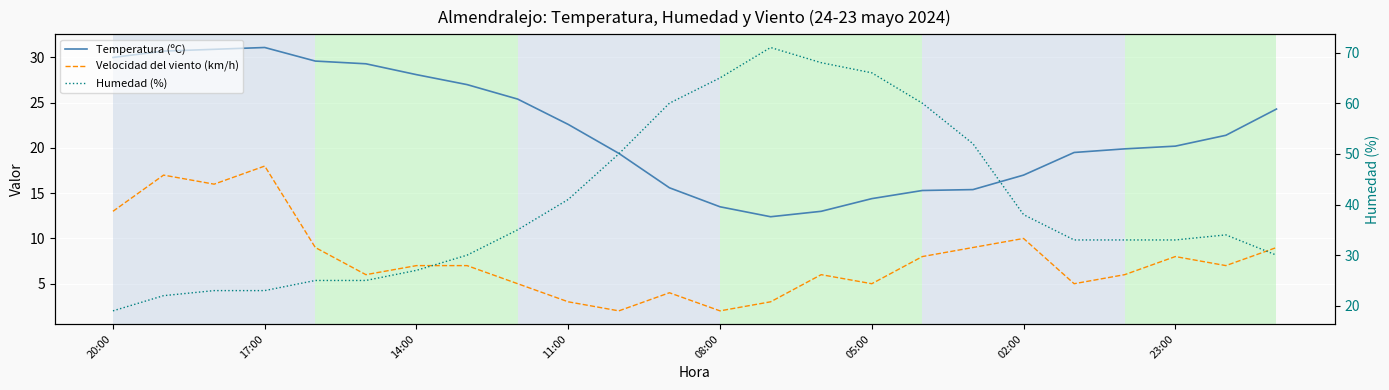

What is the value of the Temperatura (ºC) point at the 11th from the left?

19.4